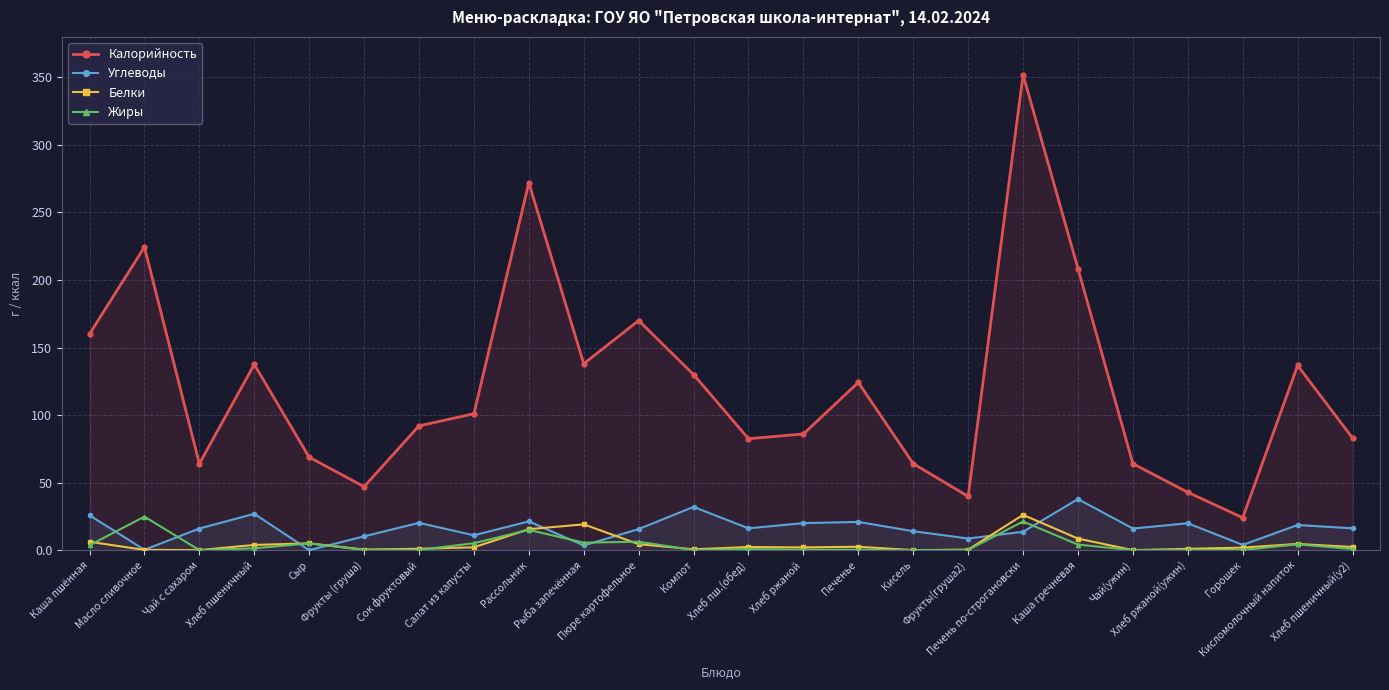

At which category is the sum across all series the highest?

Печень по-строгановски